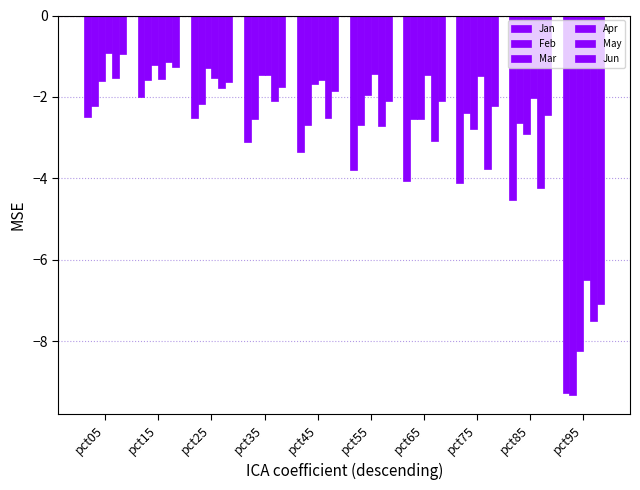

Are the bars horizontal?

No